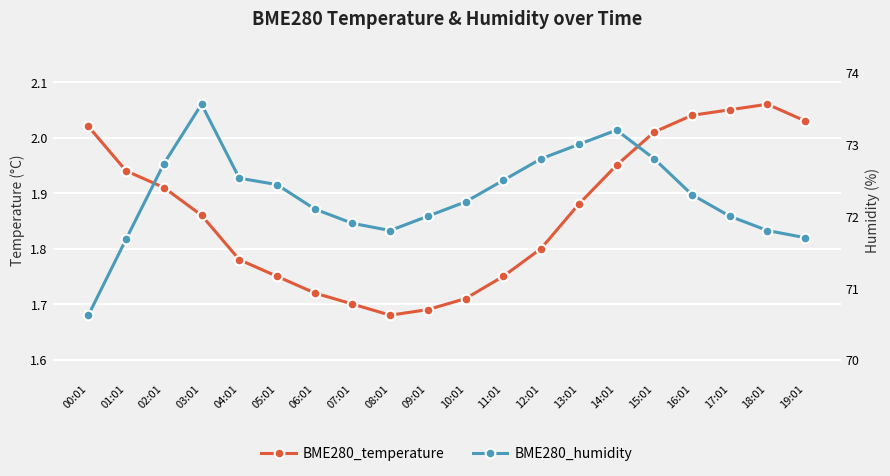

Reading left to right, transcribe all the data shown in this chart.

BME280_temperature: 00:01=2.0	01:01=1.9	02:01=1.9	03:01=1.9	04:01=1.8	05:01=1.8	06:01=1.7	07:01=1.7	08:01=1.7	09:01=1.7	10:01=1.7	11:01=1.8	12:01=1.8	13:01=1.9	14:01=1.9	15:01=2.0	16:01=2.0	17:01=2.0	18:01=2.1	19:01=2.0
BME280_humidity: 00:01=70.6	01:01=71.7	02:01=72.7	03:01=73.6	04:01=72.5	05:01=72.4	06:01=72.1	07:01=71.9	08:01=71.8	09:01=72.0	10:01=72.2	11:01=72.5	12:01=72.8	13:01=73.0	14:01=73.2	15:01=72.8	16:01=72.3	17:01=72.0	18:01=71.8	19:01=71.7